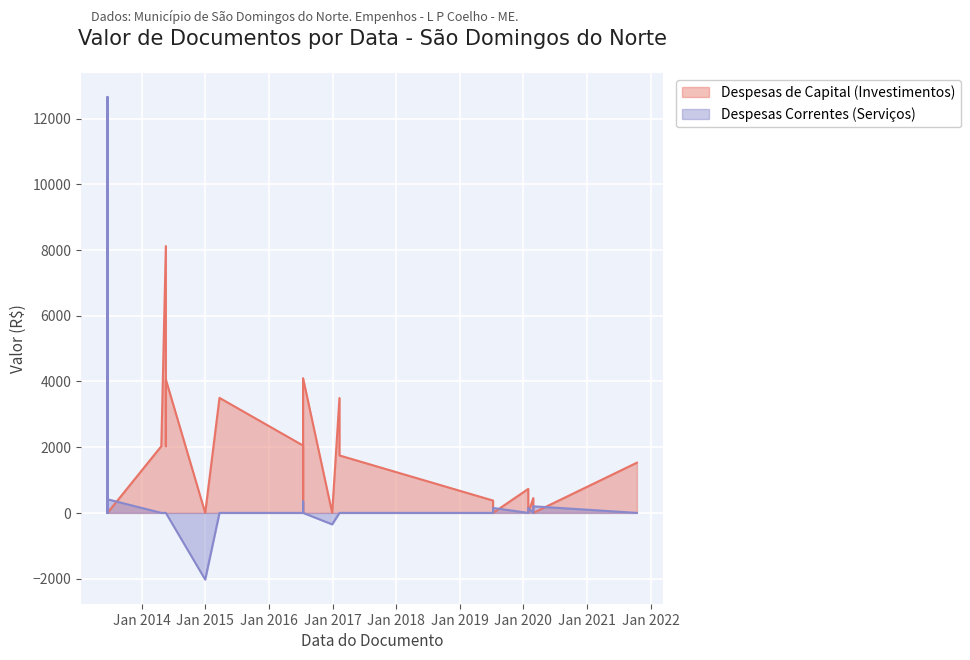

What is the average value of the Despesas de Capital (Investimentos) series?

1710.9